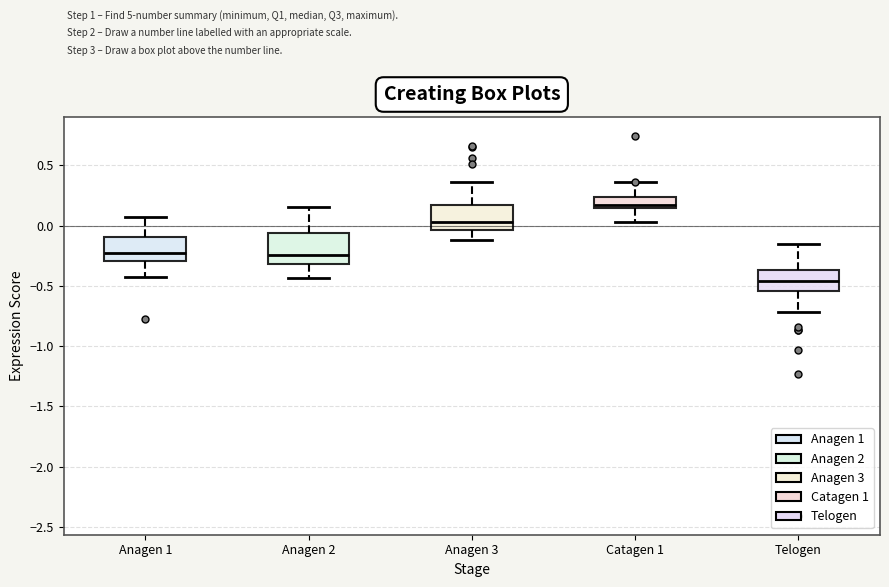

Reading left to right, transcribe this box plot: for each box, give where its median line is, the range the box spans, and where its two whiskers end, as read against the y-axis. The values are not printed on the chart, so give them approximately, as read against the axis.

Anagen 1: median -0.20, box -0.30 to -0.10, whiskers -0.45 to 0.05
Anagen 2: median -0.25, box -0.30 to -0.05, whiskers -0.45 to 0.15
Anagen 3: median 0.05, box -0.05 to 0.15, whiskers -0.10 to 0.35
Catagen 1: median 0.15 (just above the box's lower edge), box 0.15 to 0.25, whiskers 0.05 to 0.35
Telogen: median -0.45, box -0.55 to -0.35, whiskers -0.70 to -0.15